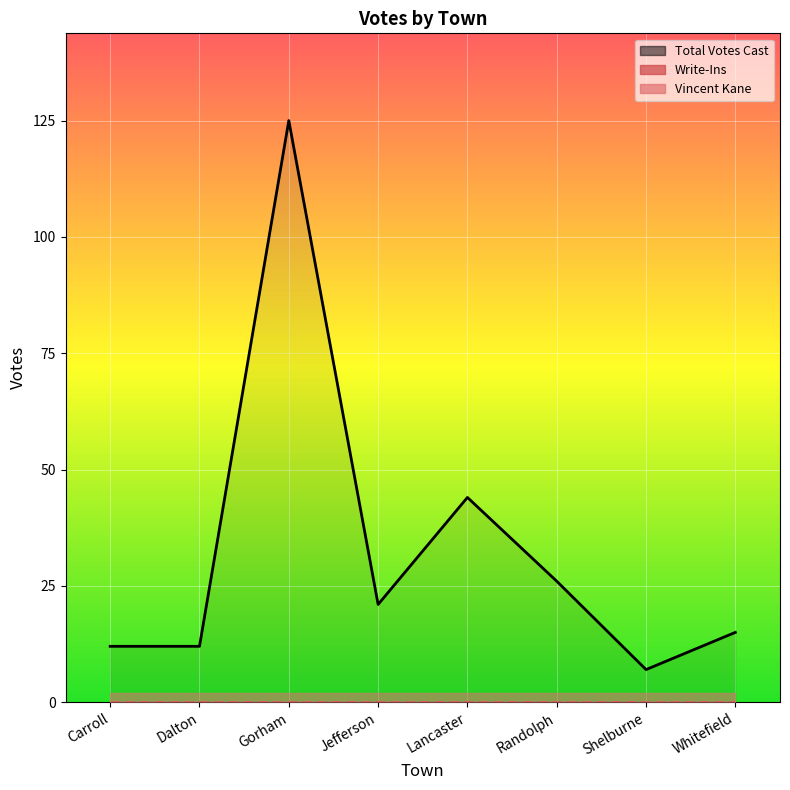

At which category does the data reach its first local peak?

Gorham